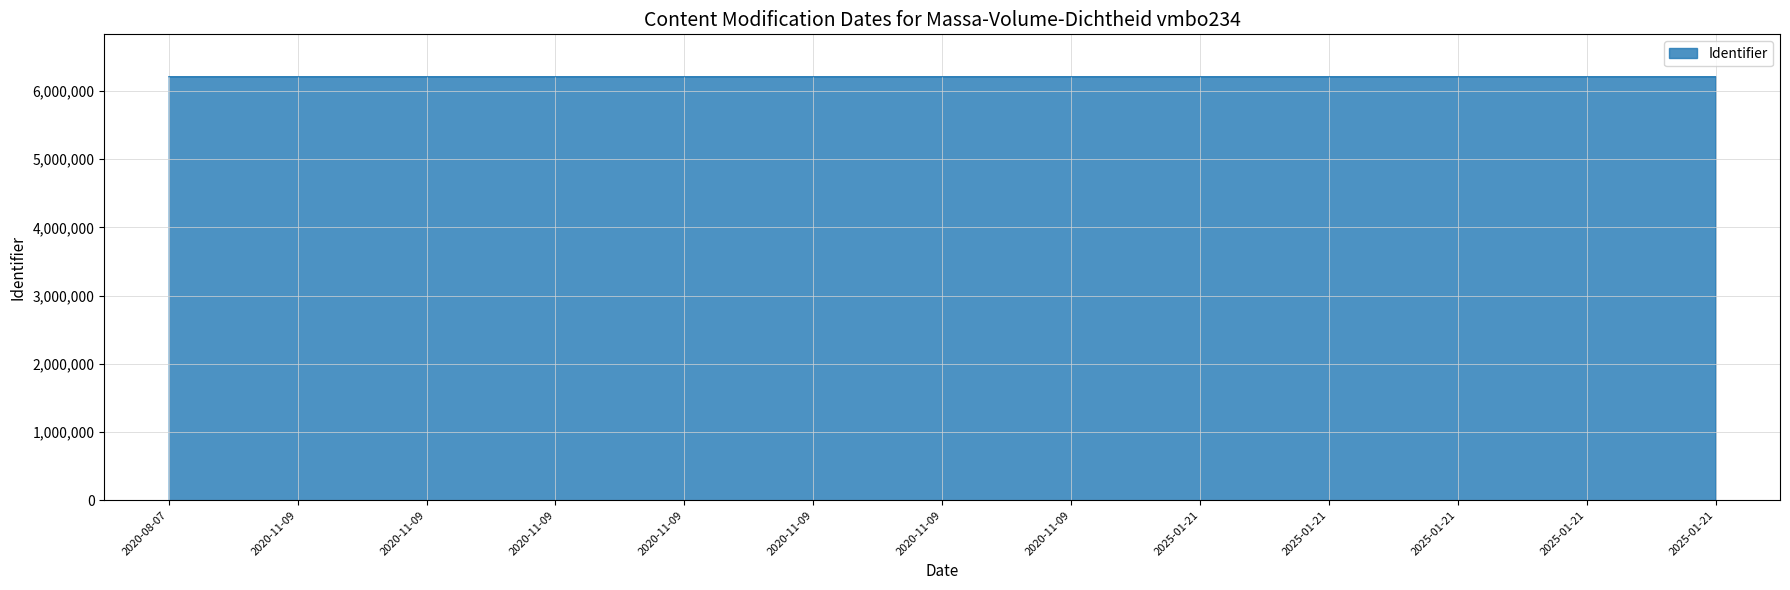

How many lines are shown in the chart?

1